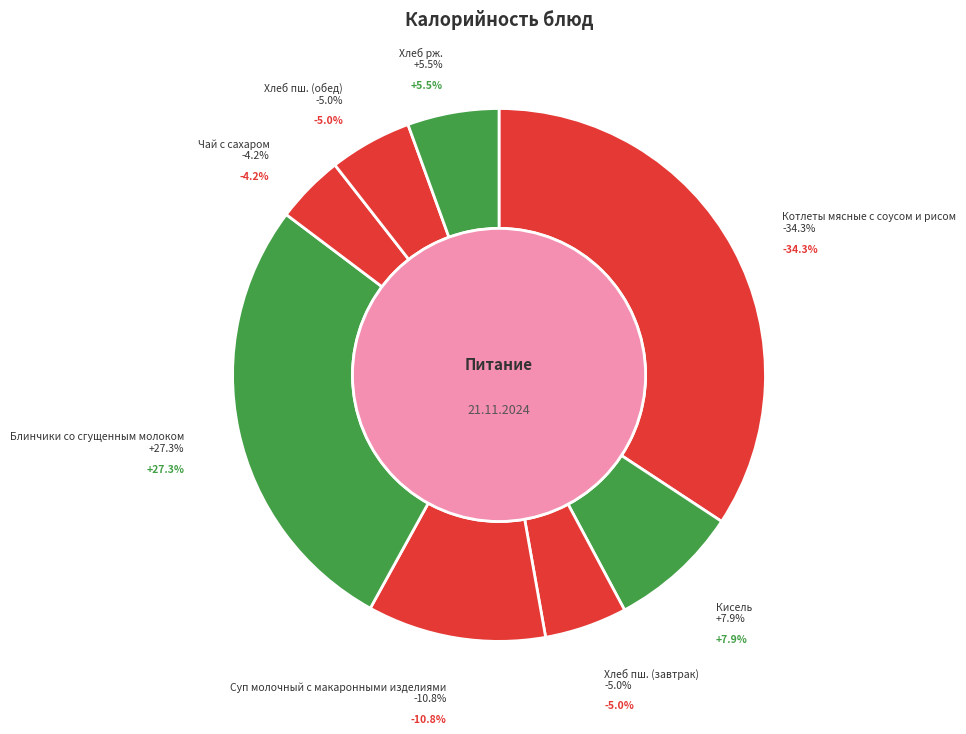

The Хлеб пш. (завтрак) slice represents 5% of the pie. True or false?

True